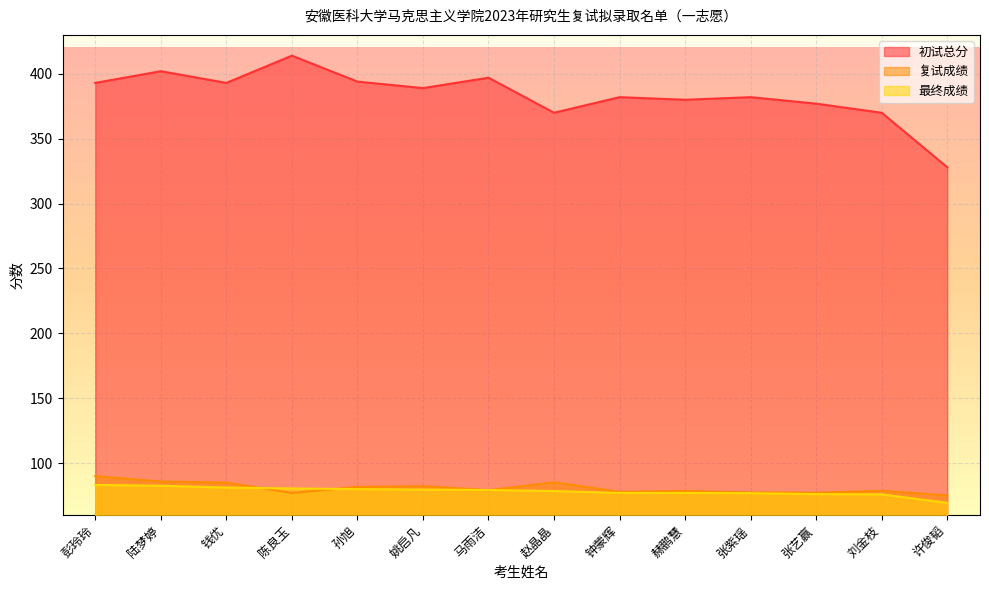

What is the sum of the 初试总分 values at 张艺赢 and 赫鹏慧?

757.0